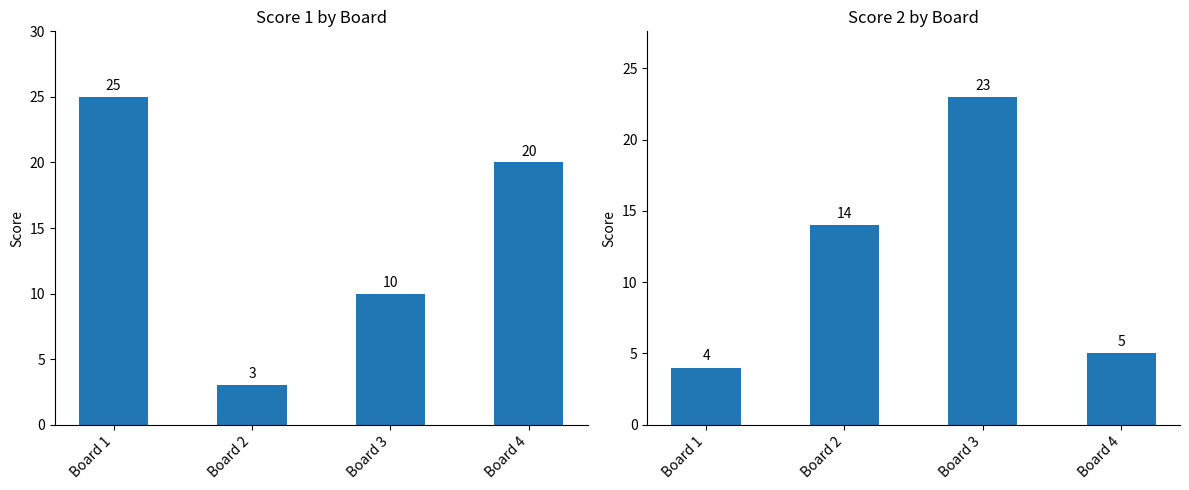

Reading right to left, transcribe all the data shown in this chart.

Score 1: 20	10	3	25
Score 2: 5	23	14	4